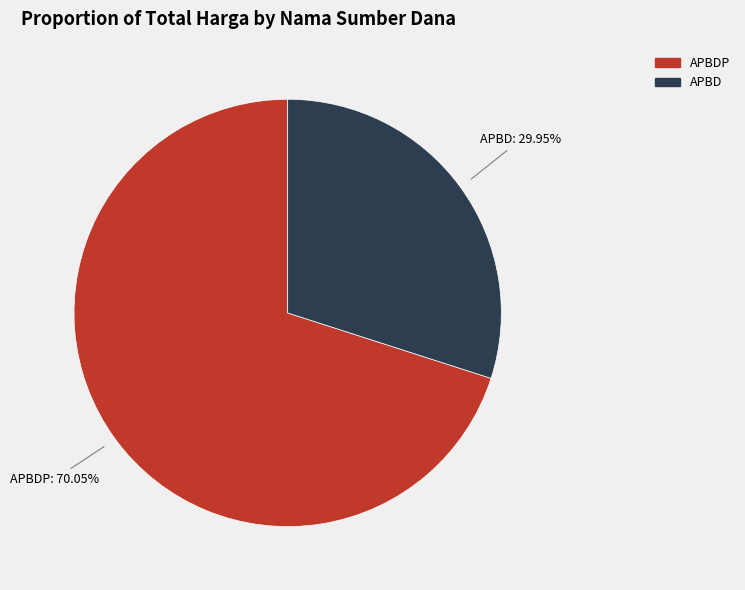

Is there a majority slice in this chart?

Yes